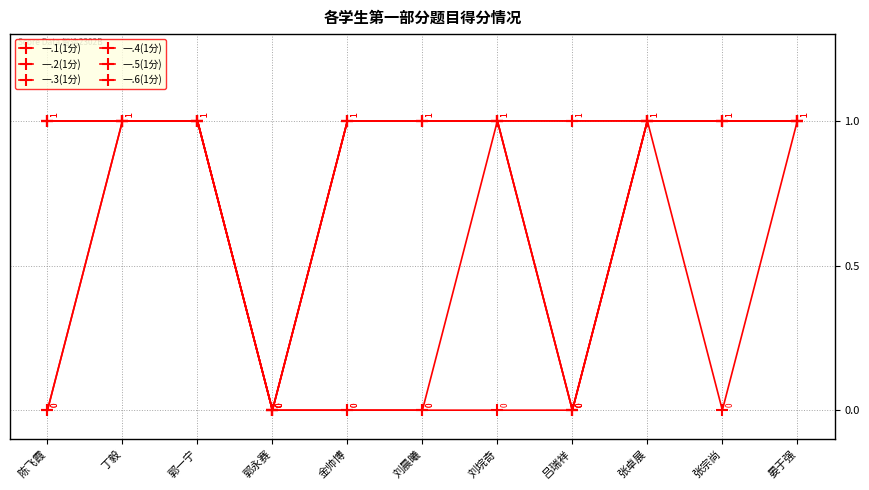

Which category has the lowest value in the 一.2(1分) series?

郭永赛